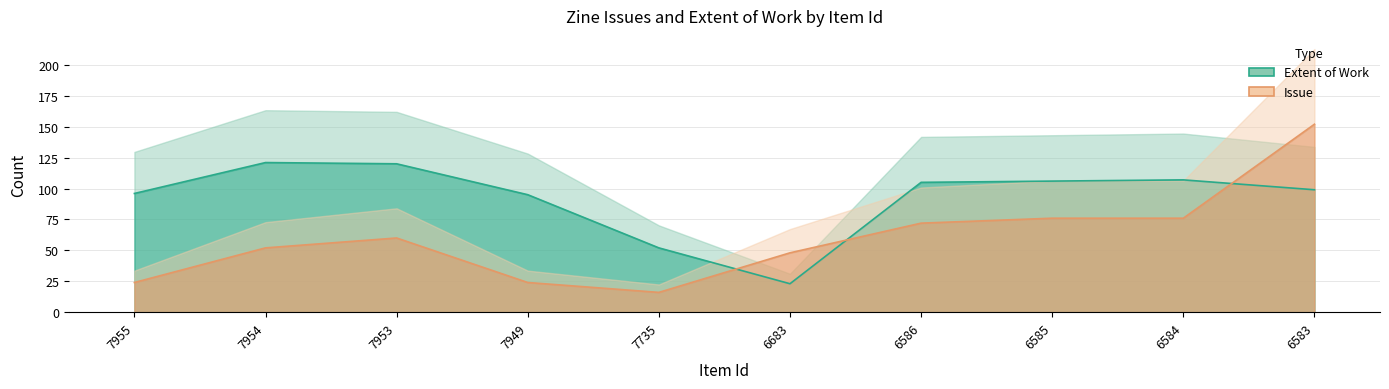

List the labels in order of Extent of Work value, smallest first.

6683, 7735, 7949, 7955, 6583, 6586, 6585, 6584, 7953, 7954